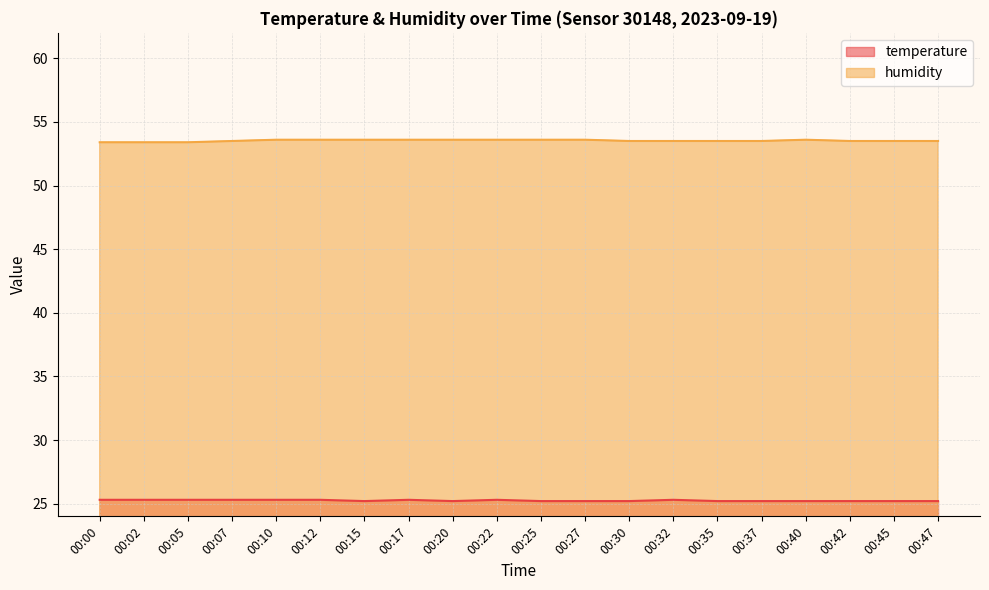

Which series has the largest total across all categories?

humidity